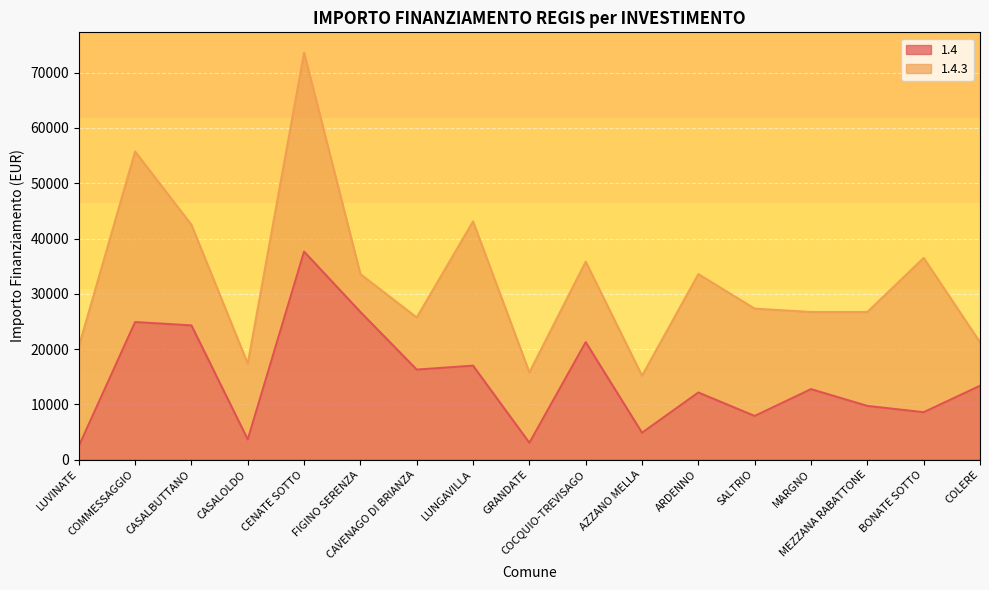

What is the smallest value displayed?

2428